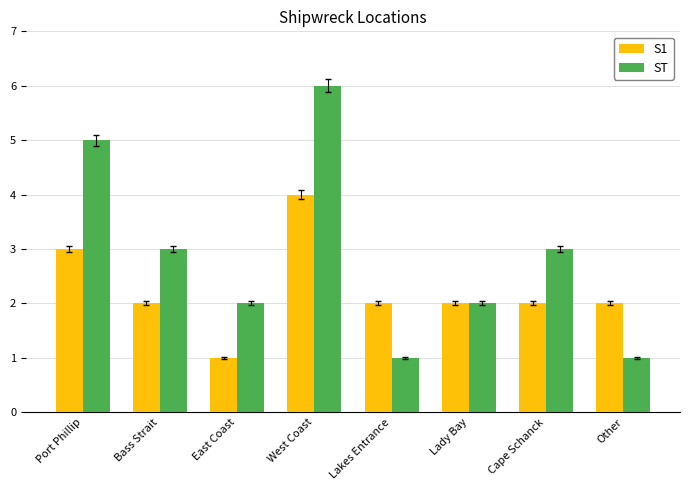

The value of S1 at Cape Schanck is 3. True or false?

False